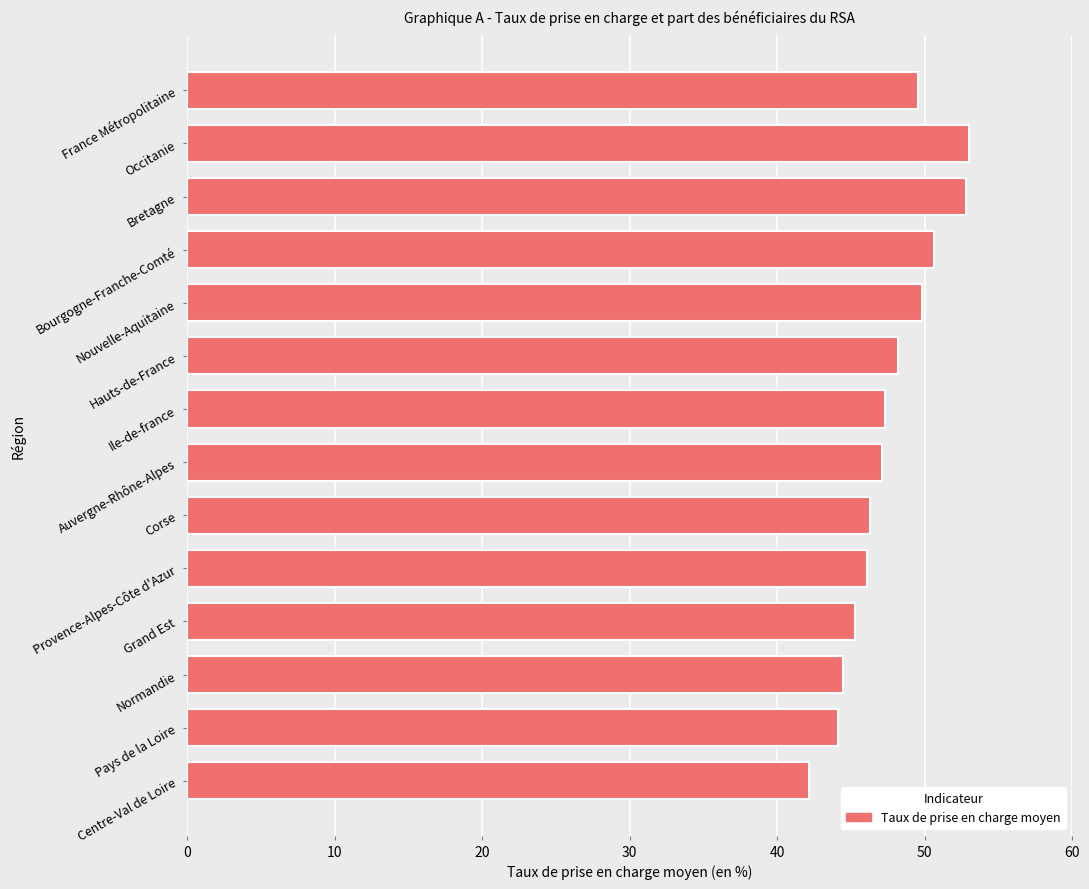

What is the greatest value displayed?

53.0